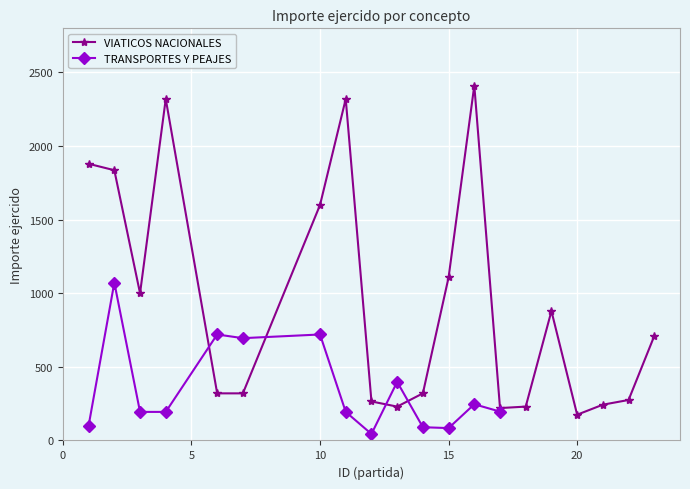

Rank the categories by value from lowest to highest.

20, 17, 13, 18, 21, 12, 22, 6, 7, 14, 23, 19, 3, 15, 10, 2, 1, 4, 11, 16